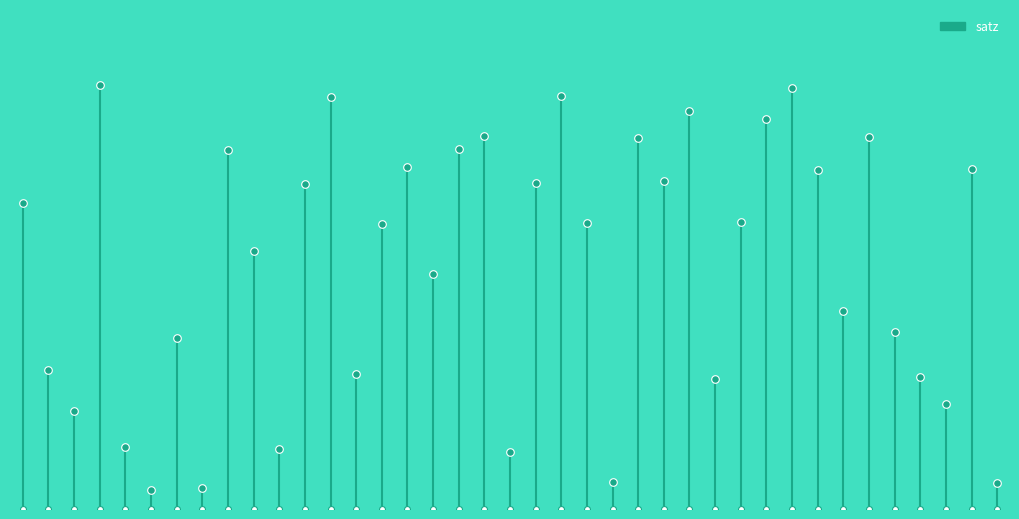

Which has a higher value, 2600 or 2510?

2510